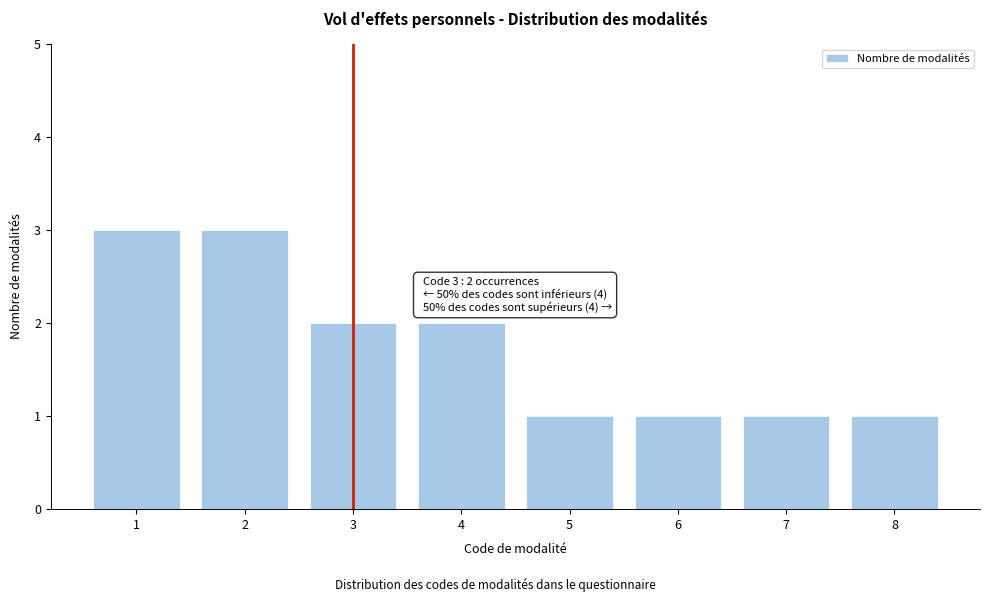

Reading left to right, what are all the values shown in this chart?

1=3	2=3	3=2	4=2	5=1	6=1	7=1	8=1